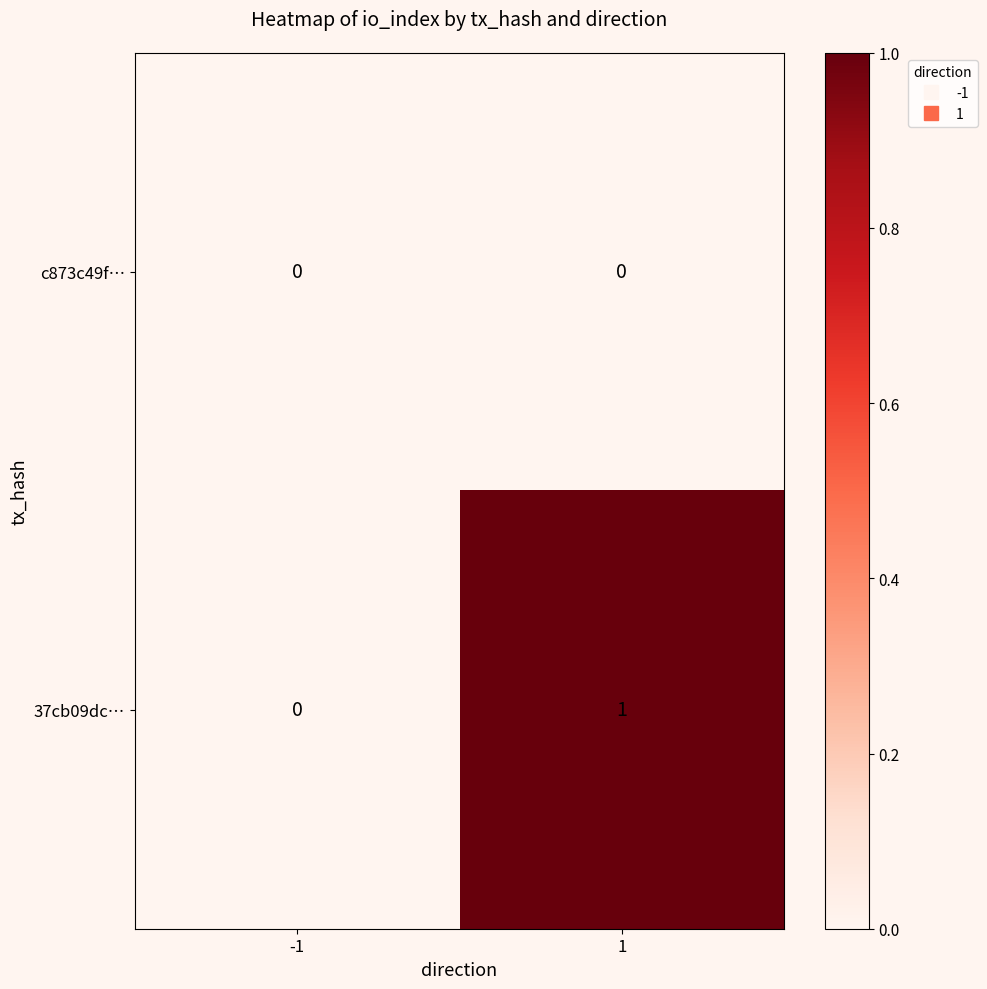

Which series changed the most between -1 and 1?

37cb09dc…